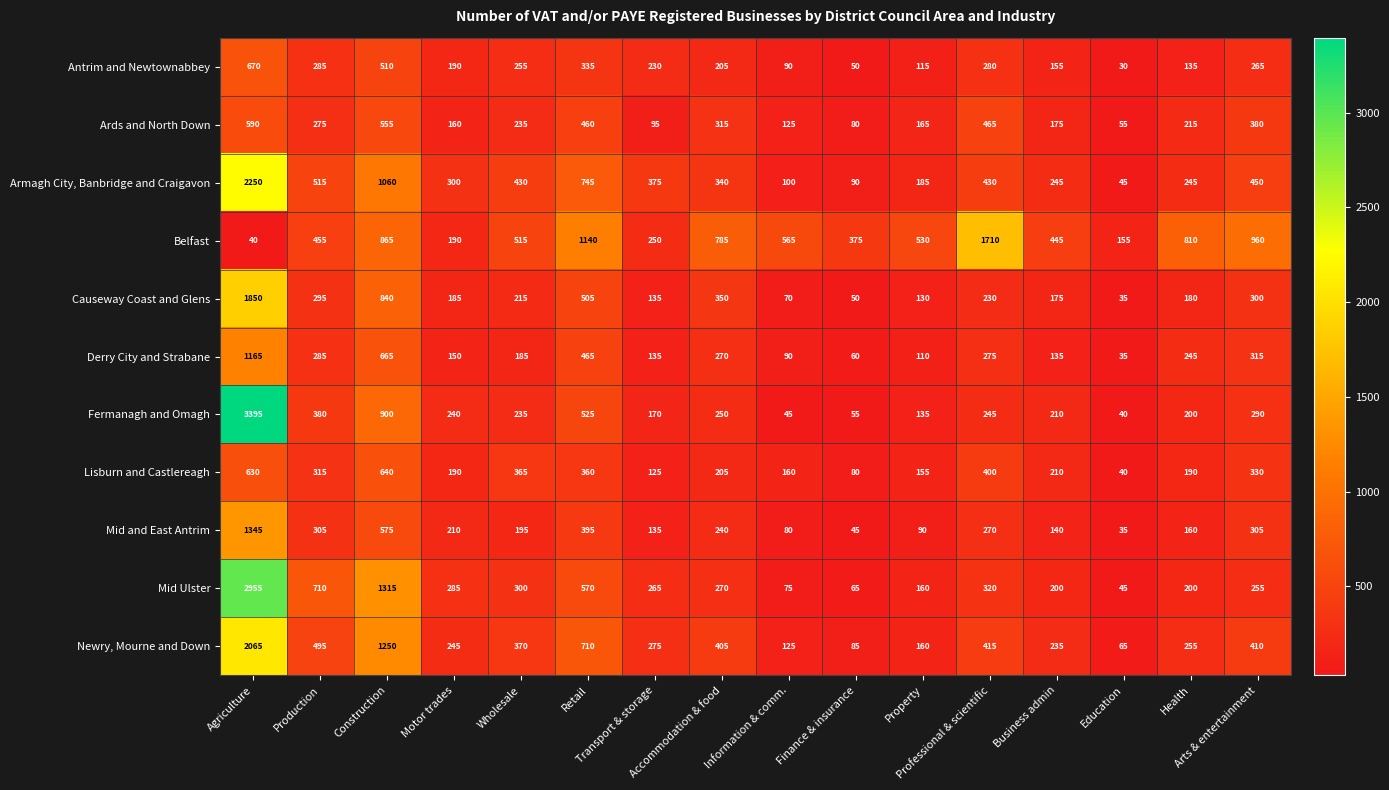

Which series has the largest range (max minus min)?

Fermanagh and Omagh